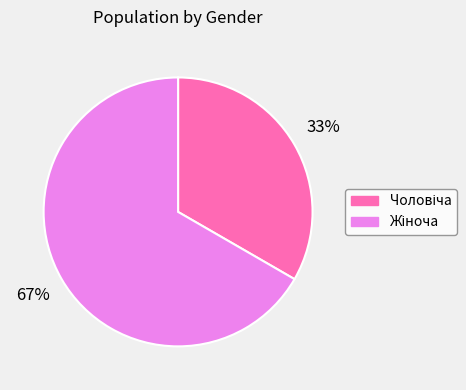

Count the number of slices in the pie.

2